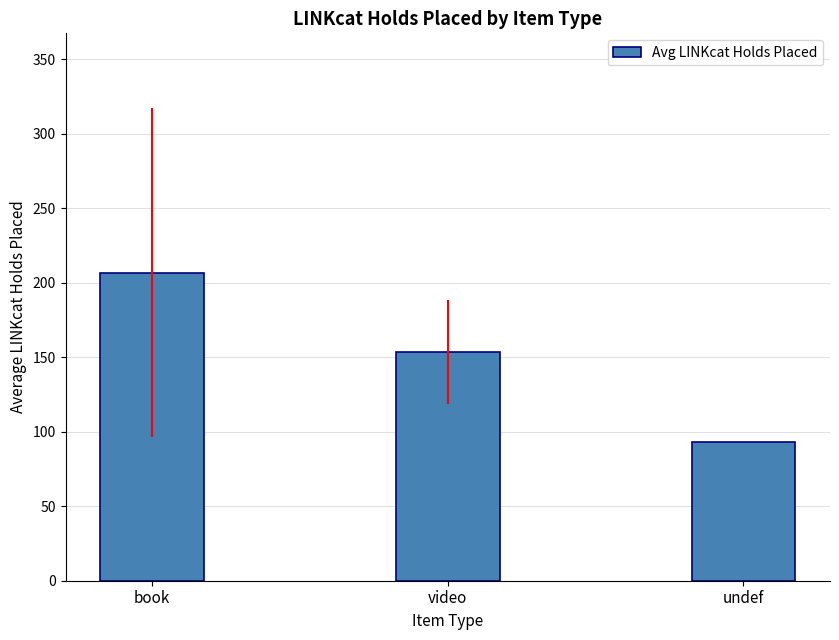

How many categories are shown in the chart?

3